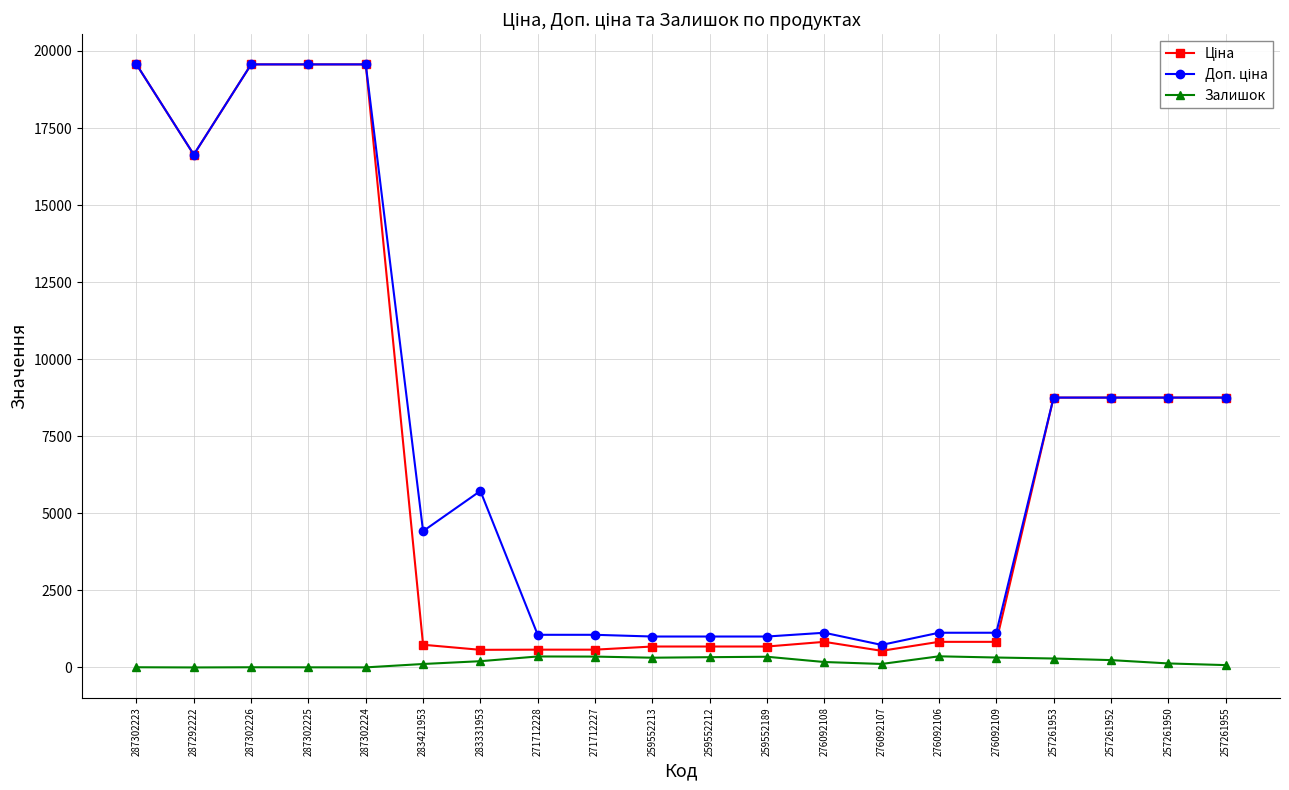

What is the maximum value shown in the chart?

19564.9